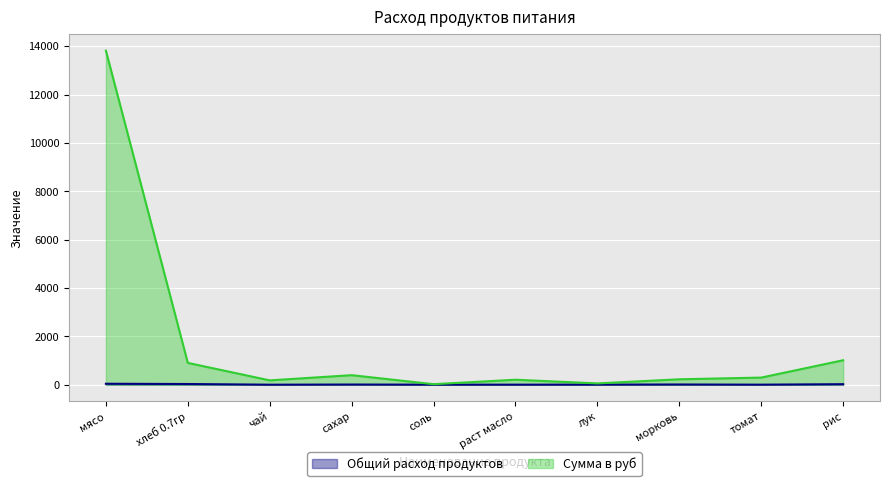

How many lines are shown in the chart?

2